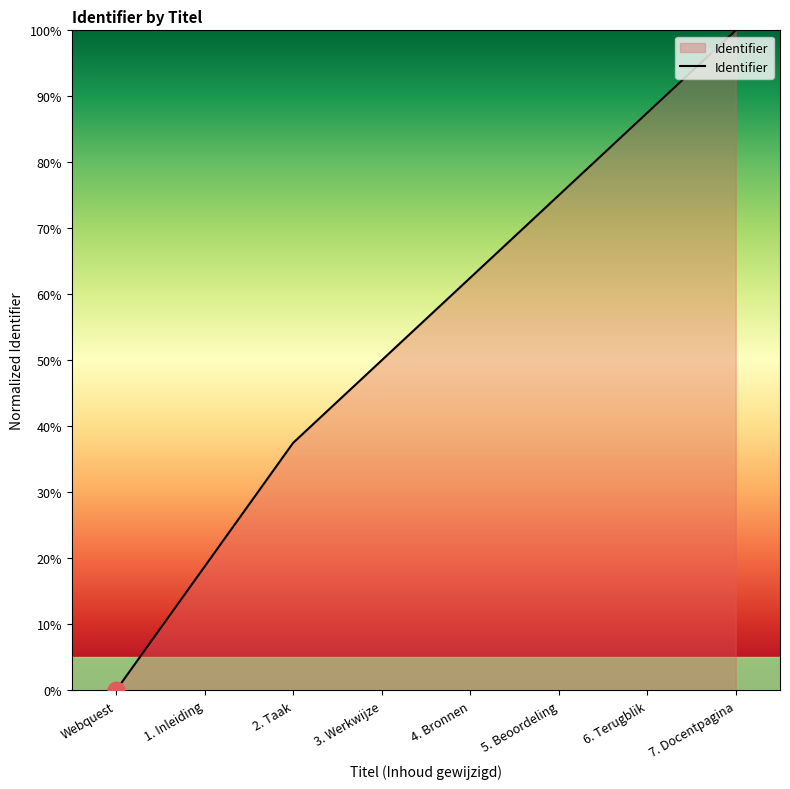

How many positive values are there?

7